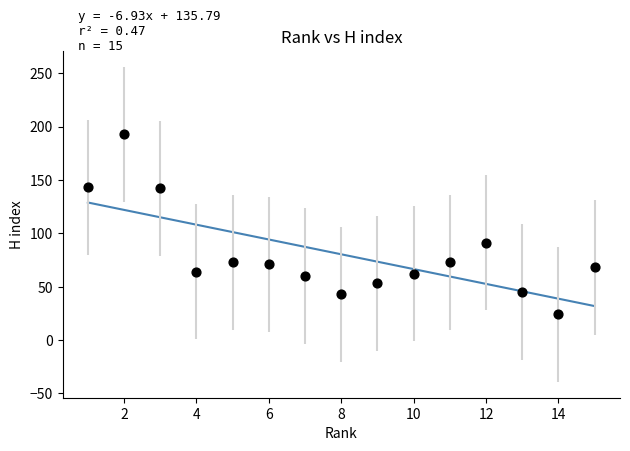

What is the range of X values (max minus min)?

14